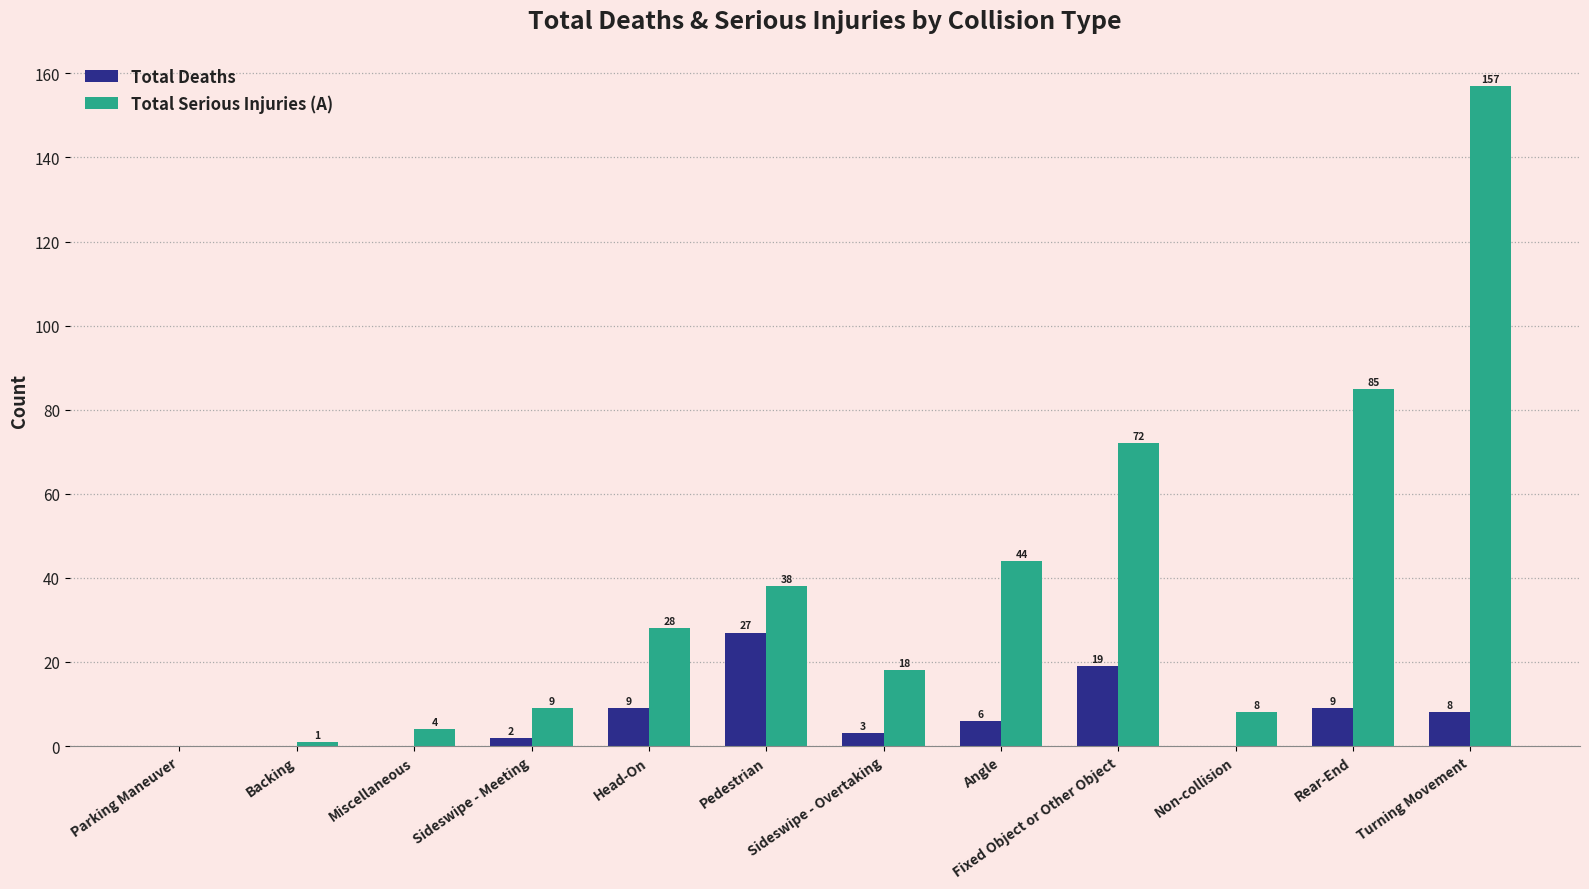

What is the difference between the Total Deaths values at Parking Maneuver and Head-On?

9